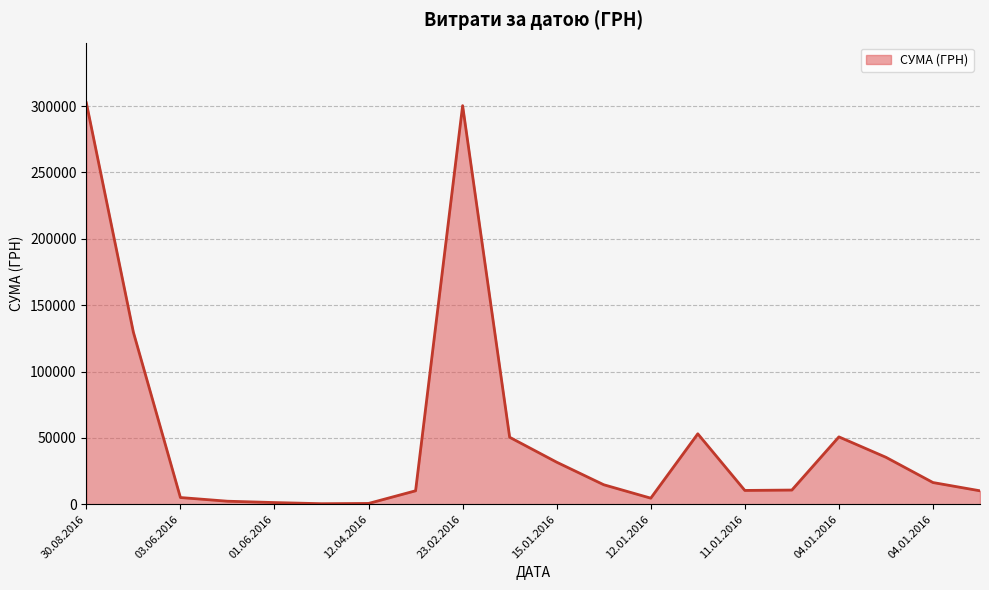

What is the sum of all values?

1040191.2